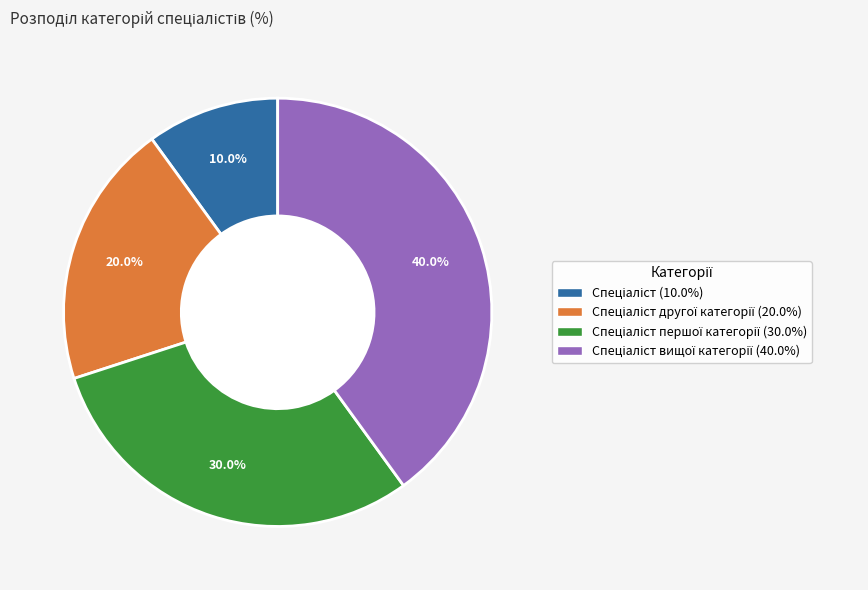

Is there a majority slice in this chart?

No